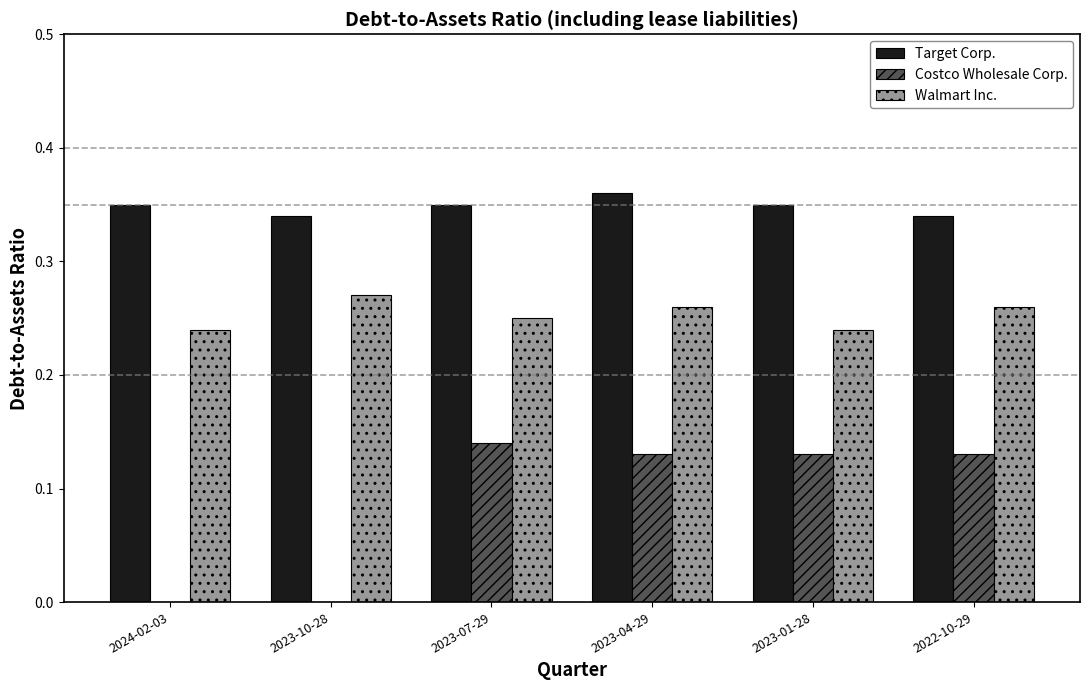

Between 2023-10-28 and 2023-04-29, which series saw the biggest shift?

Costco Wholesale Corp.